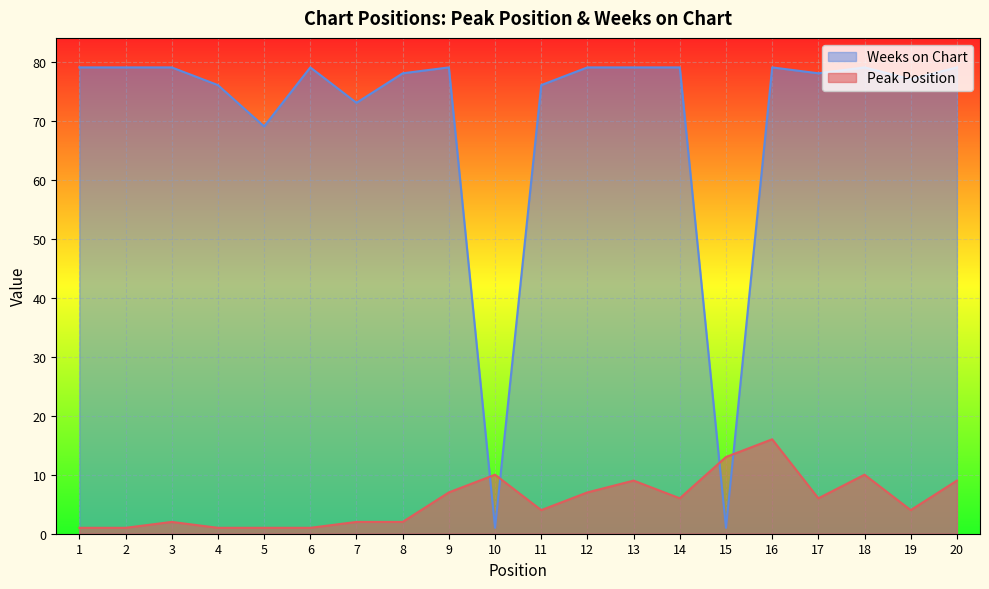

What are all the series names shown in the legend?

Weeks on Chart, Peak Position